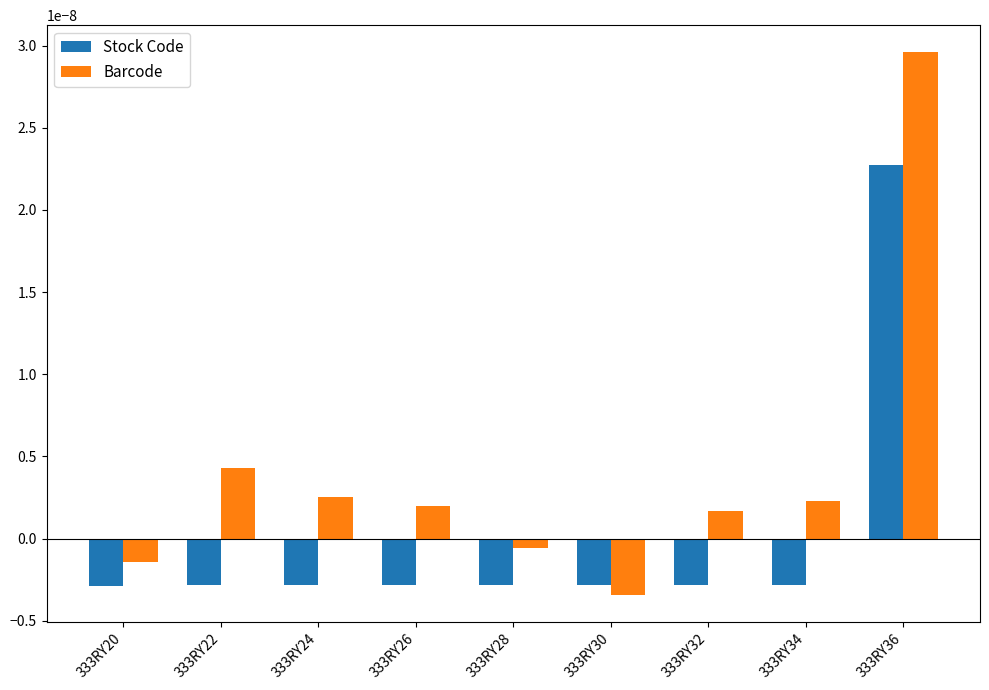

At 333RY32, list the series in order from largest to smallest.

Barcode, Stock Code